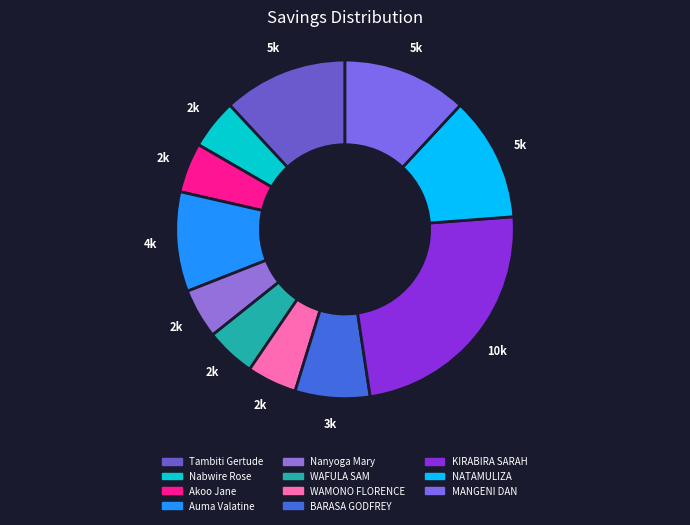

Does KIRABIRA SARAH represent more than half of the total?

No